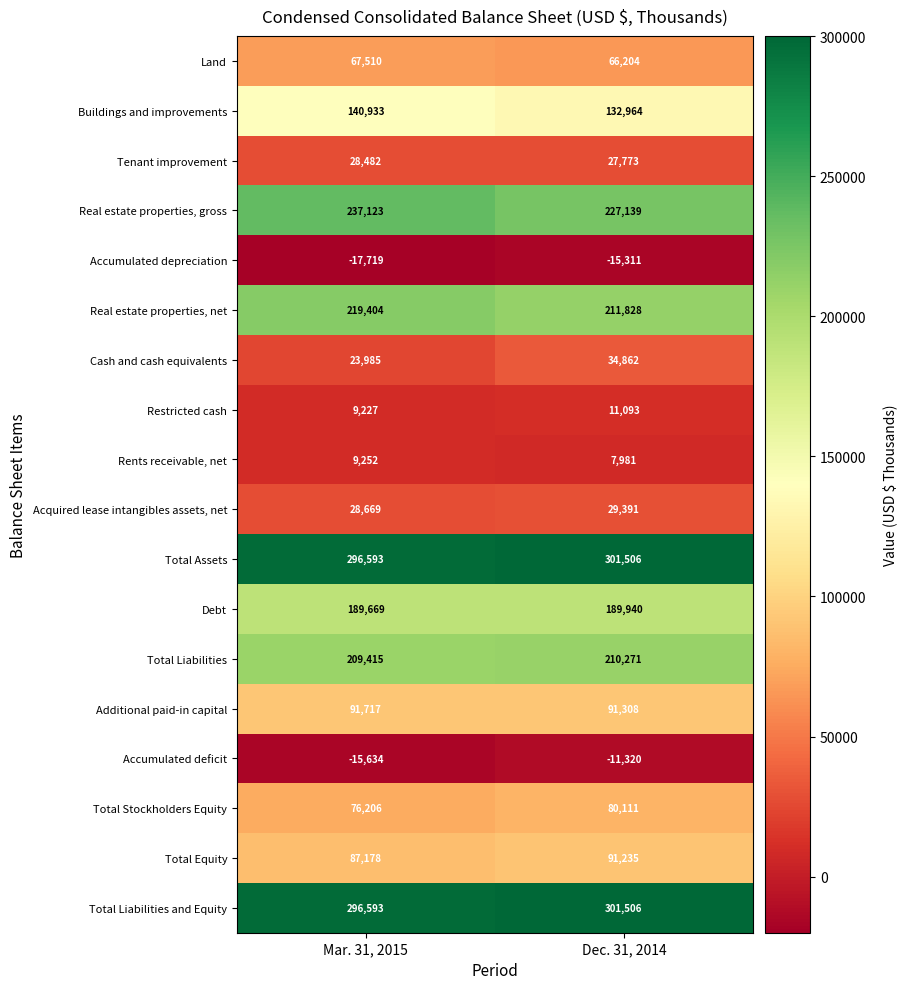

What is the difference between the highest and lowest values at Dec. 31, 2014?

316817